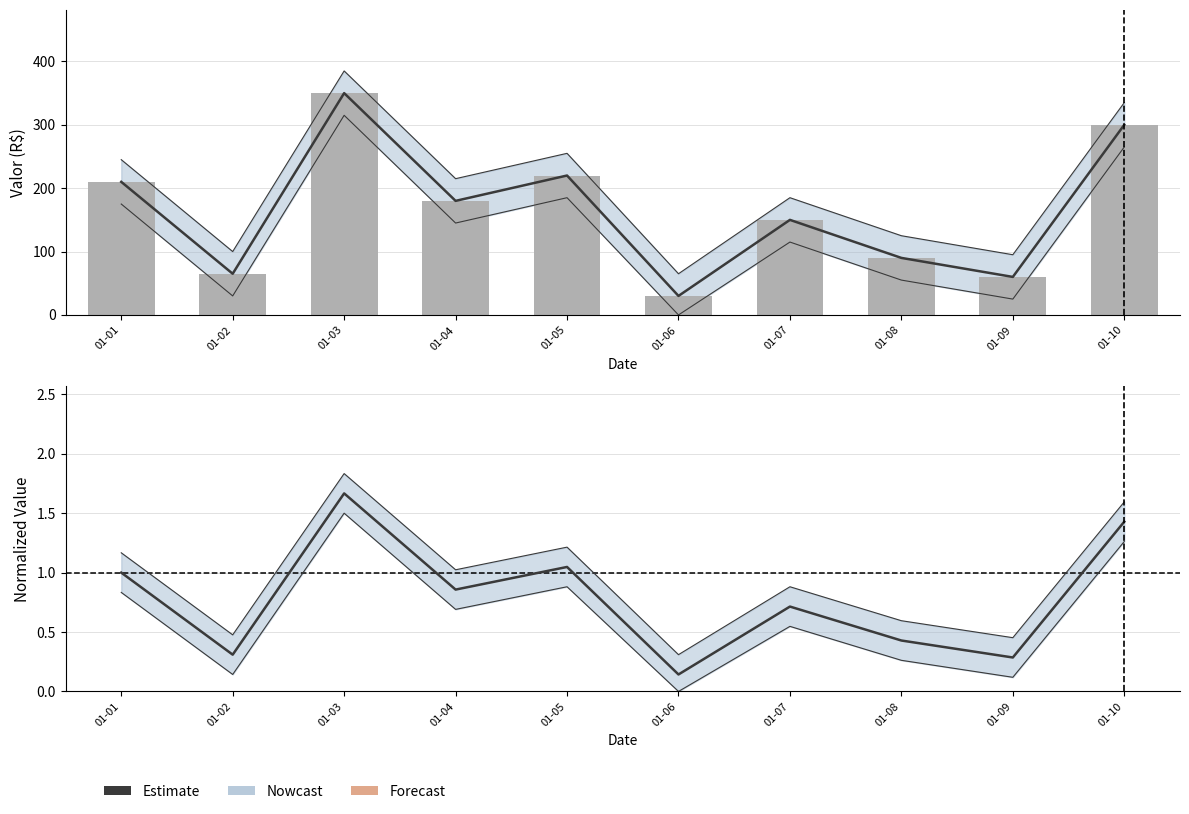

How many categories are shown in the chart?

10